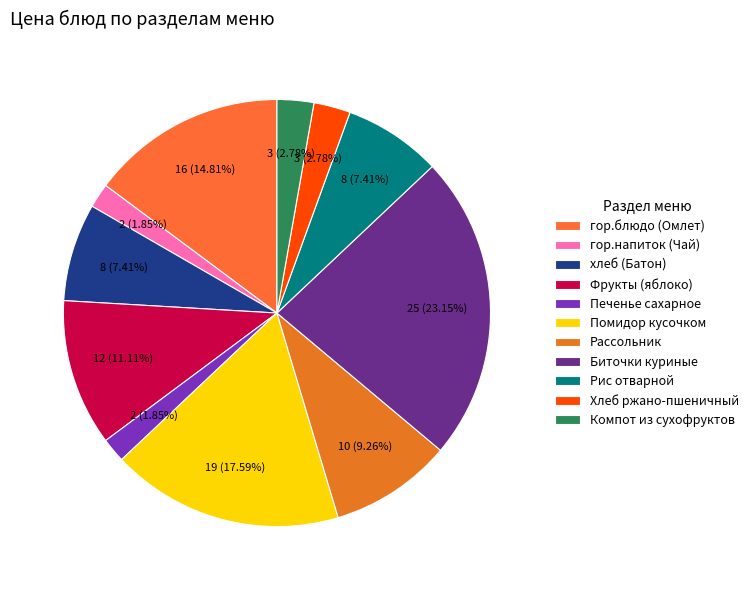

To the nearest percent, what percentage of the pie is гор.блюдо (Омлет)?

15%